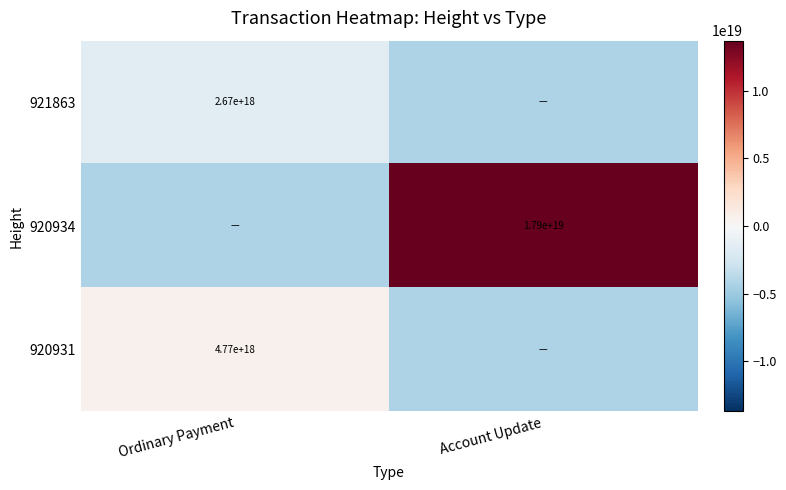

Is the value of 920934 at Account Update greater than the value of 920931 at Ordinary Payment?

Yes